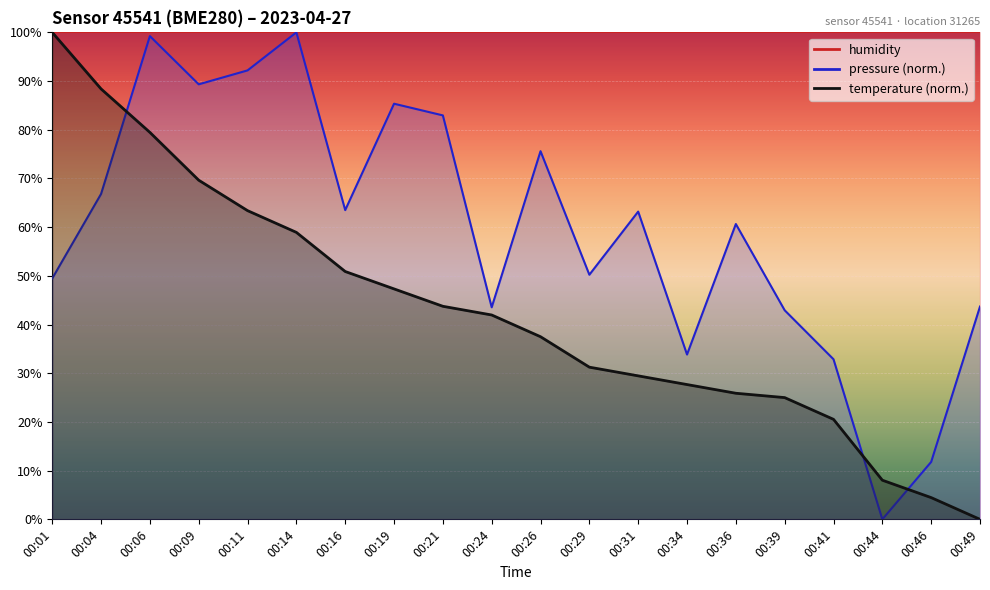

What is the greatest value displayed?

100.0